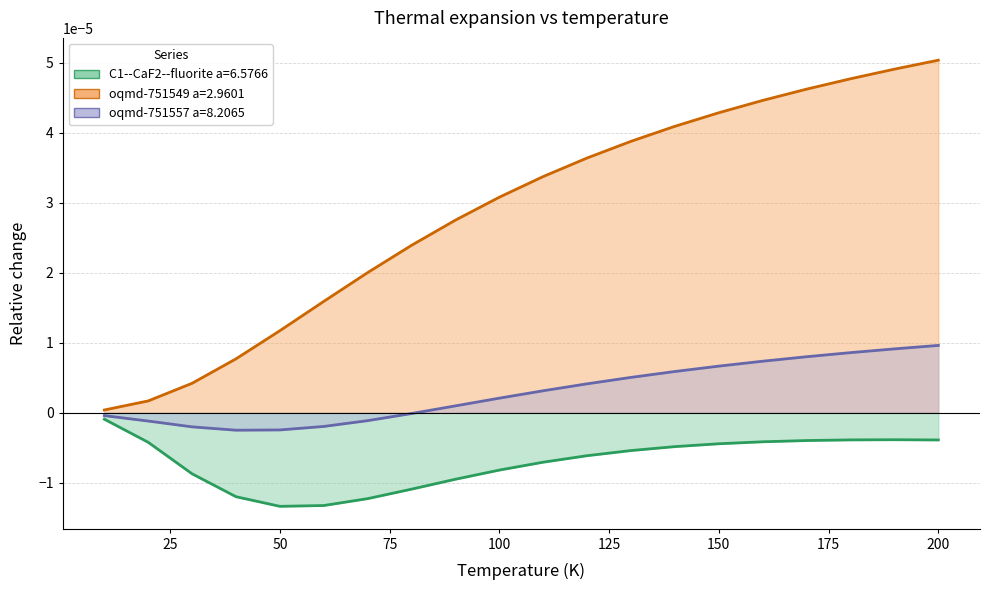

True or false: oqmd-751549 a=2.9601 has a value of 0.0 at 40.0.

False